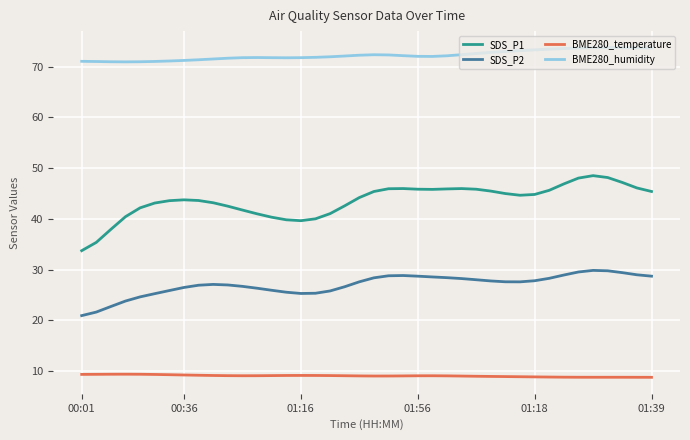

List the series in order of their peak value, highest first.

BME280_humidity, SDS_P1, SDS_P2, BME280_temperature